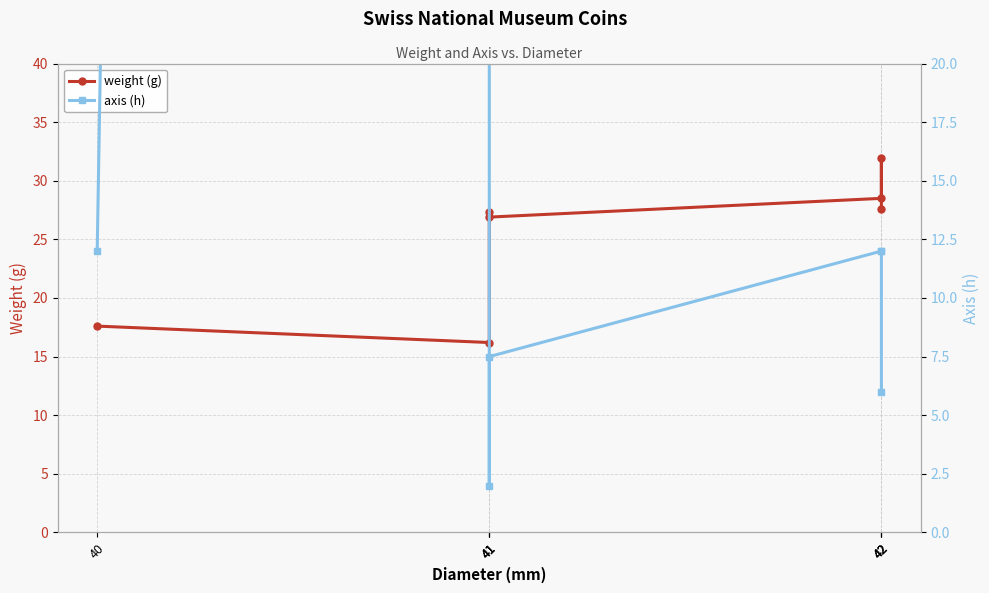

Reading right to left, list all the values displayed in this chart.

weight (g): 27.6	31.9	28.5	26.9	27.3	16.2	17.6
axis (h): 6.0	12.0	12.0	7.5	2.0	999.0	12.0